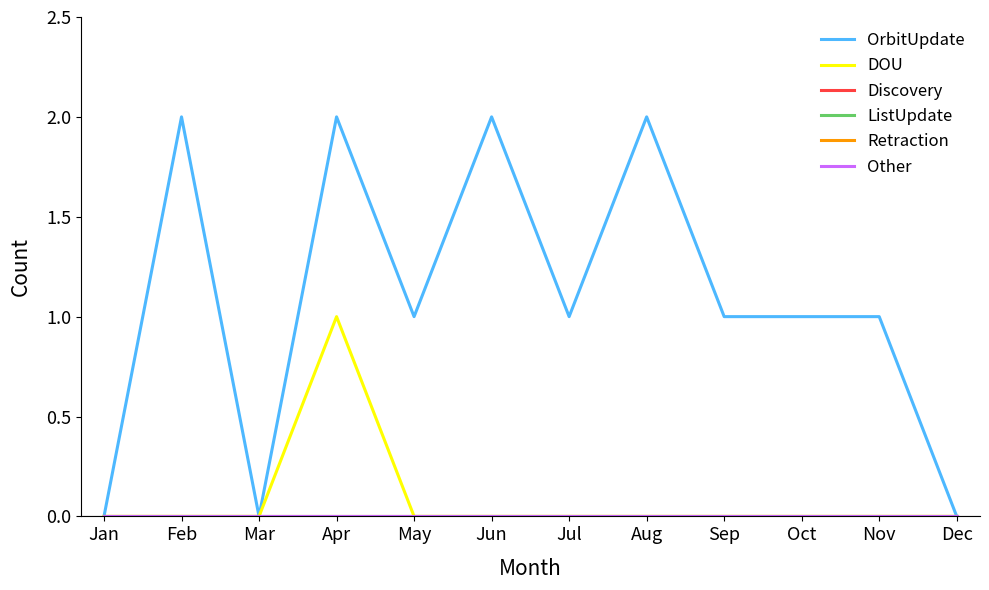

Which label corresponds to the smallest value in the chart?

Jan